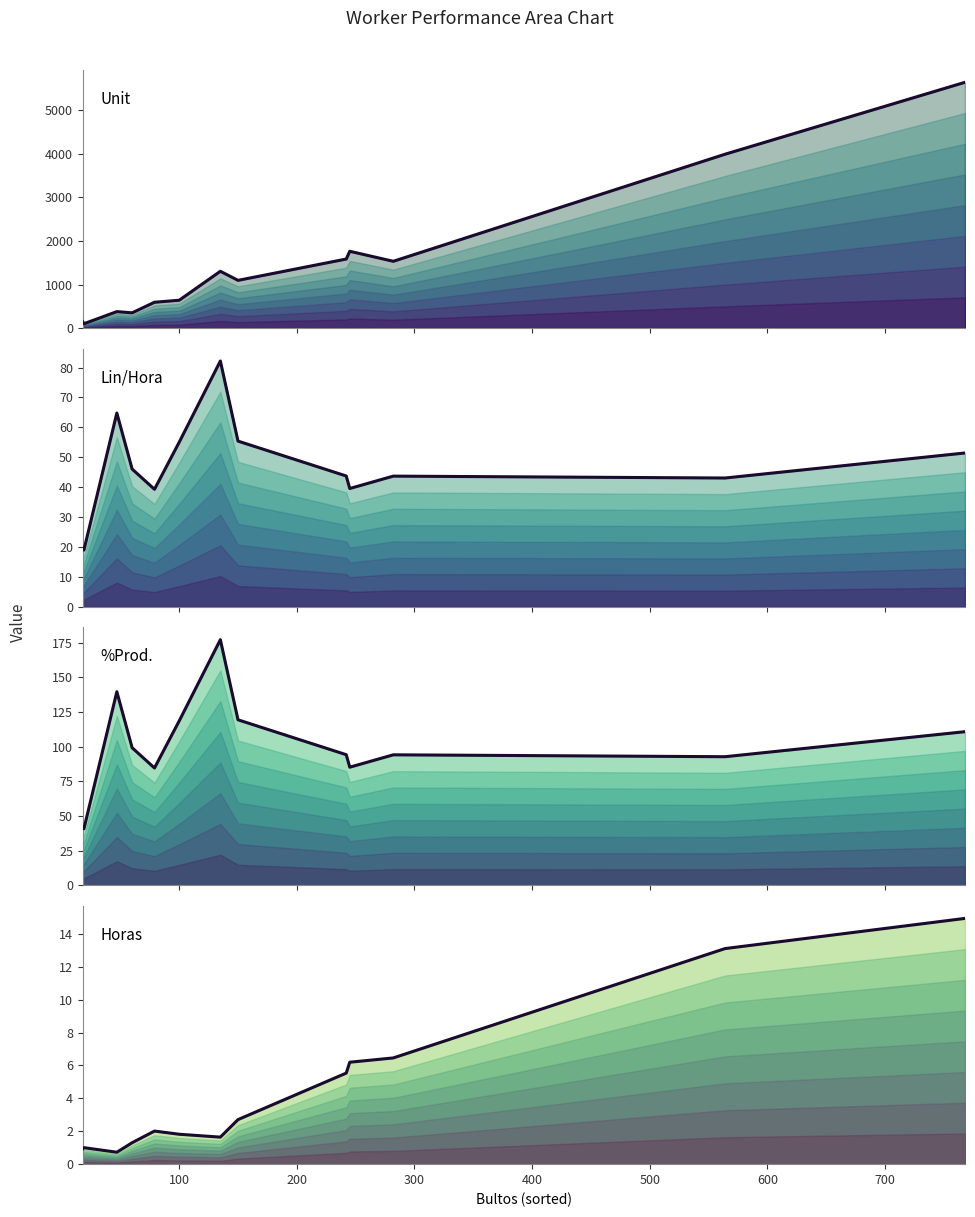

The %Prod. series shows 153.3 at 800. True or false?

False